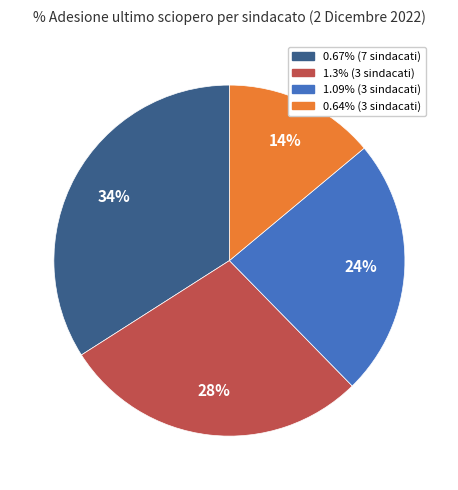

To the nearest percent, what is the average slice percentage?

25%